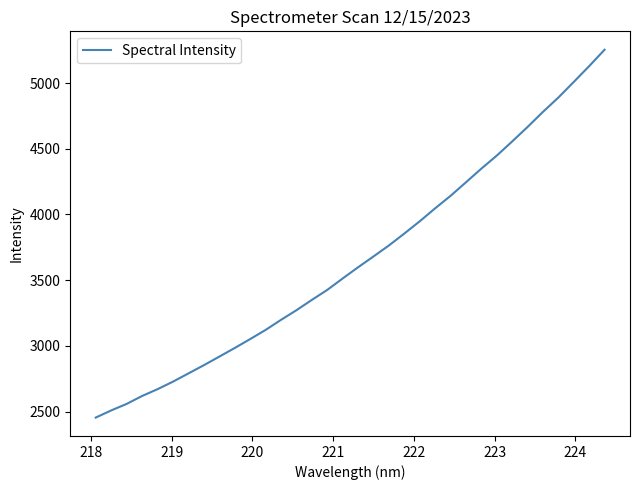

What is the greatest value displayed?

5253.2